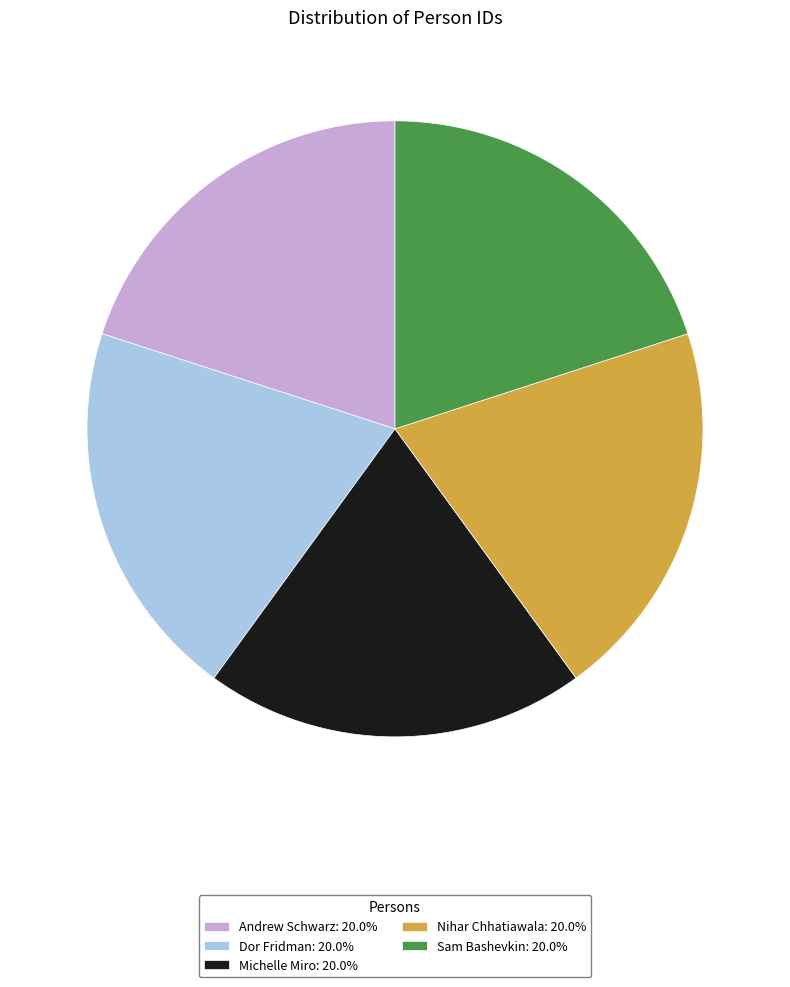

Count the number of slices in the pie.

5